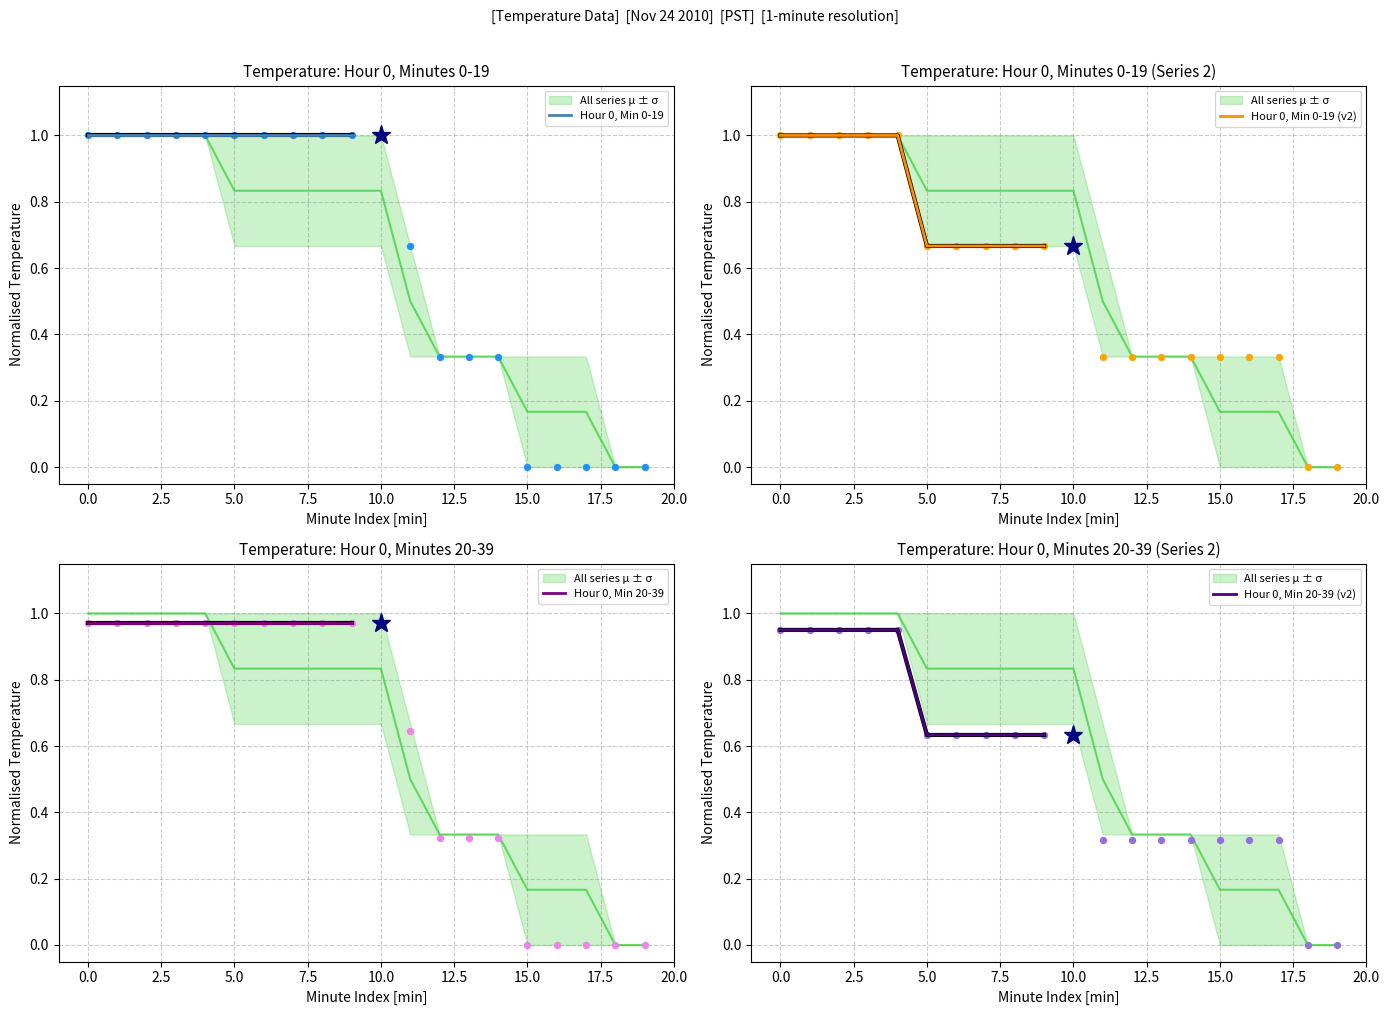

Which series has the largest Y range (max minus min)?

Hour 0, Min 0-19 (v2)